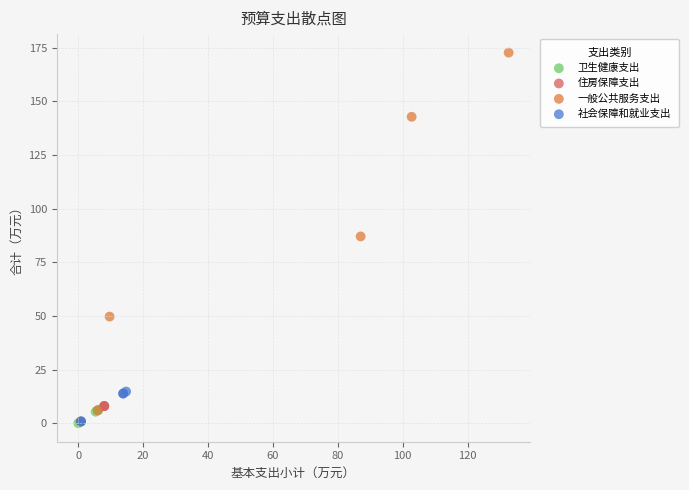

Which series reaches the maximum Y coordinate?

一般公共服务支出